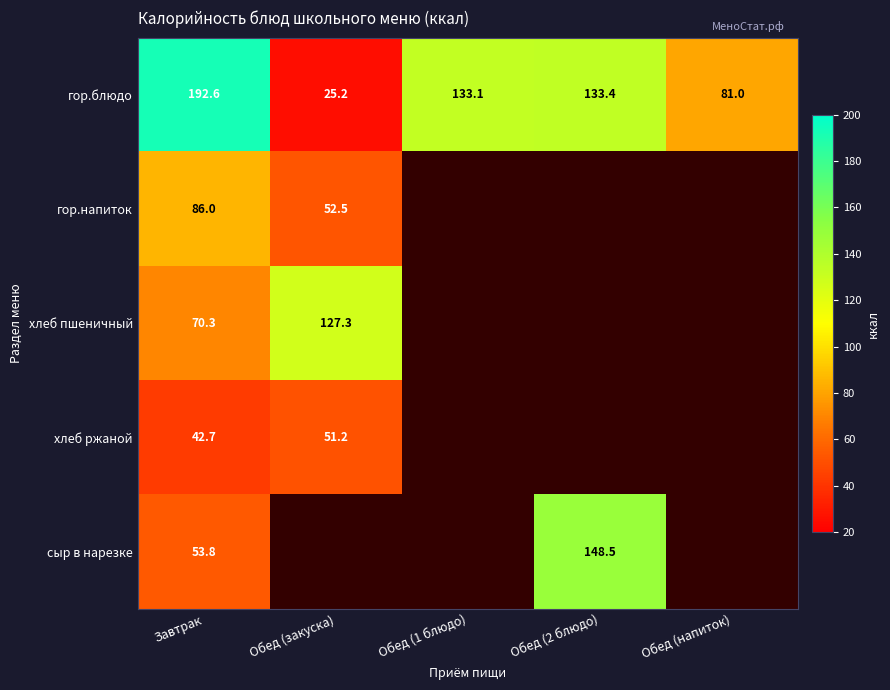

What value does the гор.блюдо series have at Завтрак?

192.6